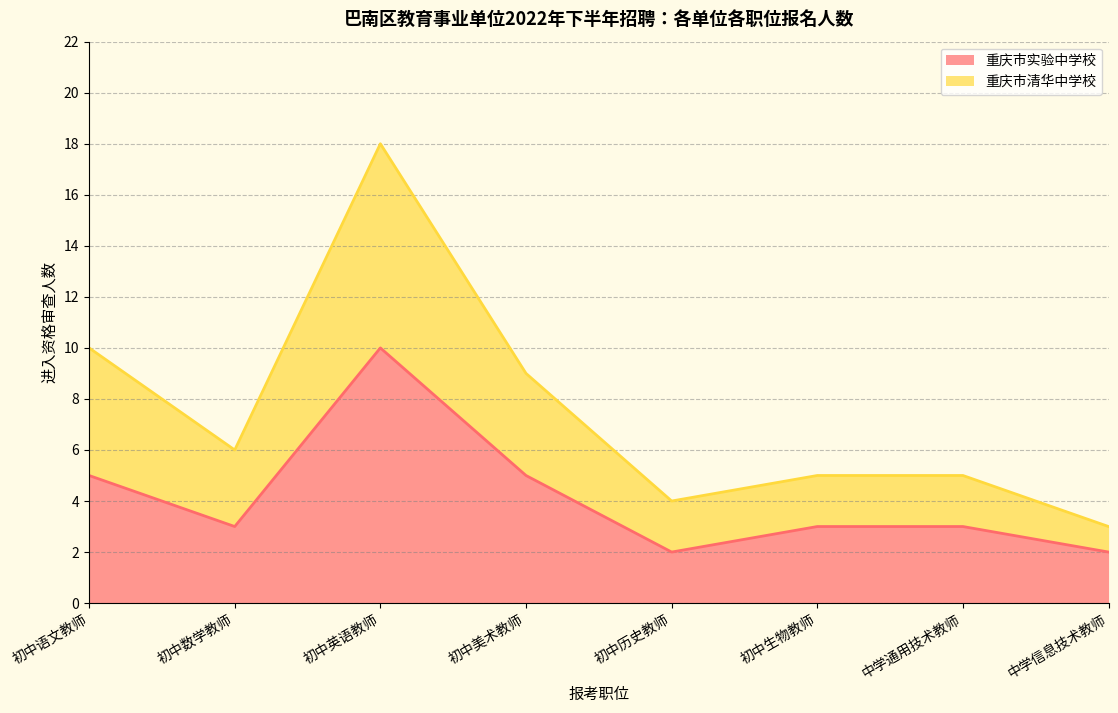

Which series has the widest spread of values?

重庆市实验中学校